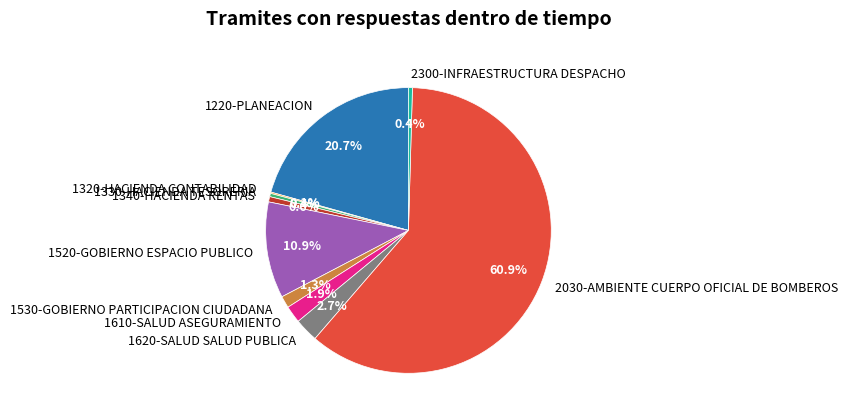

What is the majority slice?

2030-AMBIENTE CUERPO OFICIAL DE BOMBEROS